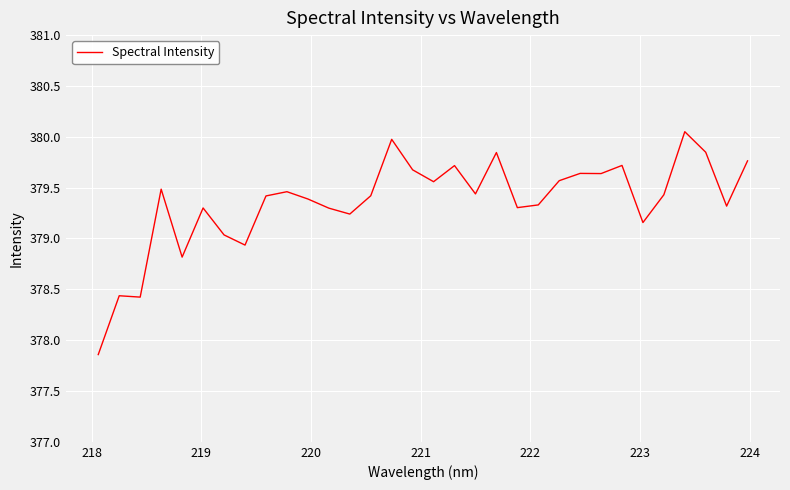

What is the difference between the maximum and minimum values?

2.2